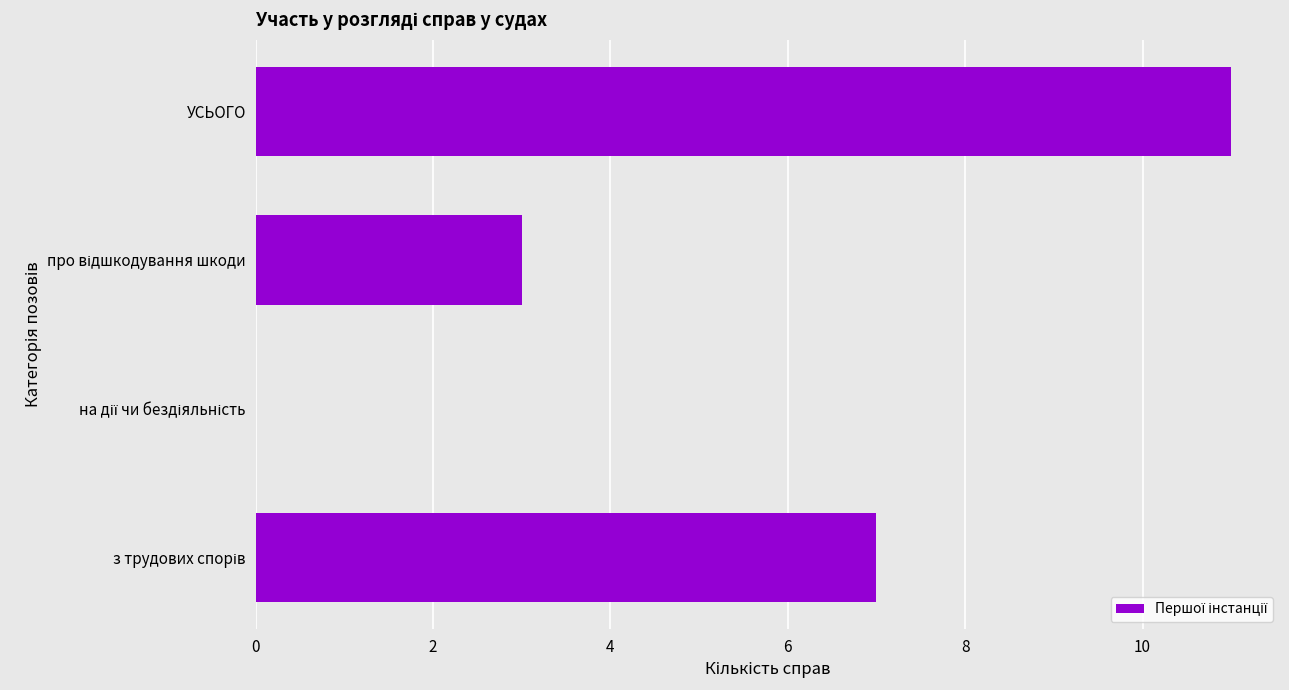

Is it true that the value at УСЬОГО is 19?

False